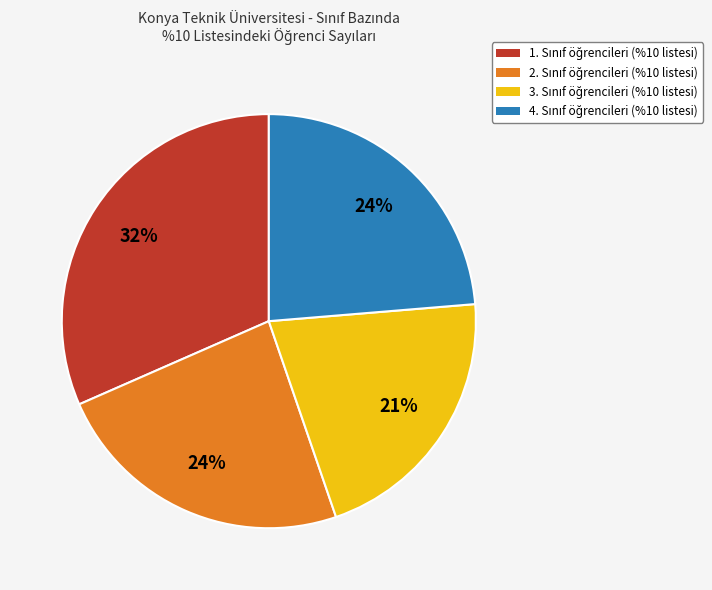

To the nearest percent, what is the average slice percentage?

25%